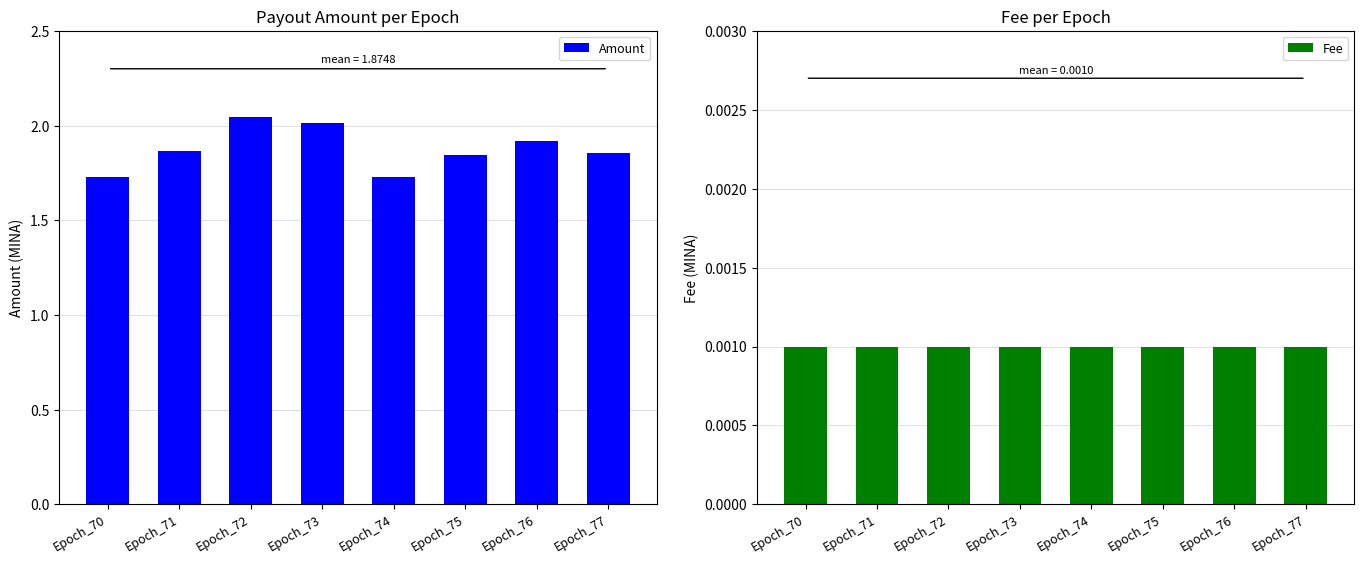

Reading left to right, transcribe all the data shown in this chart.

Amount: Epoch_70=1.7	Epoch_71=1.9	Epoch_72=2.0	Epoch_73=2.0	Epoch_74=1.7	Epoch_75=1.8	Epoch_76=1.9	Epoch_77=1.9
Fee: Epoch_70=0.0	Epoch_71=0.0	Epoch_72=0.0	Epoch_73=0.0	Epoch_74=0.0	Epoch_75=0.0	Epoch_76=0.0	Epoch_77=0.0